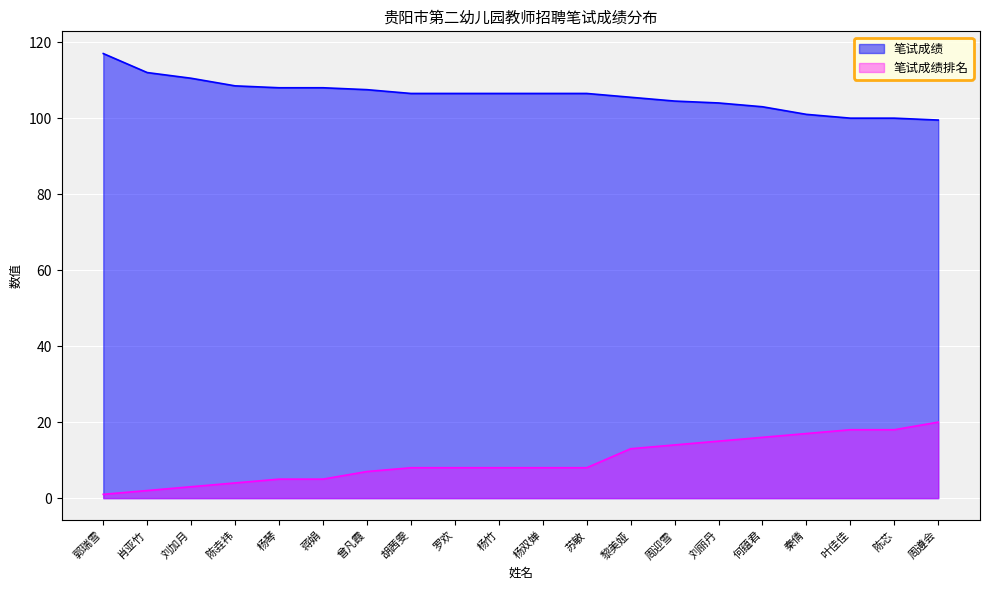

True or false: 笔试成绩排名 and 笔试成绩 intersect in this chart.

False